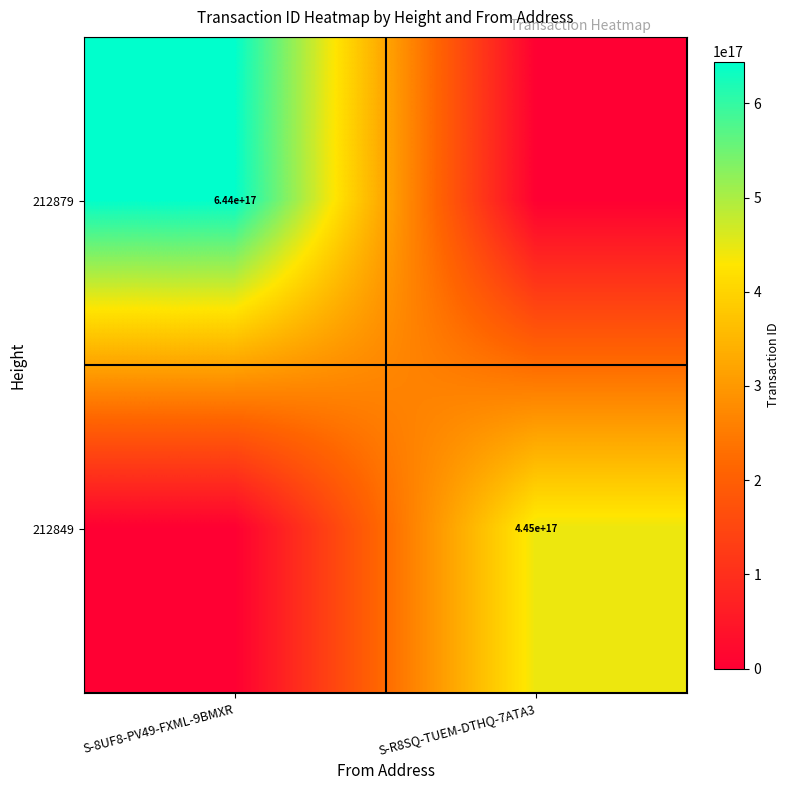

True or false: 212849 has a value of 638893351198010112 at S-R8SQ-TUEM-DTHQ-7ATA3.

False